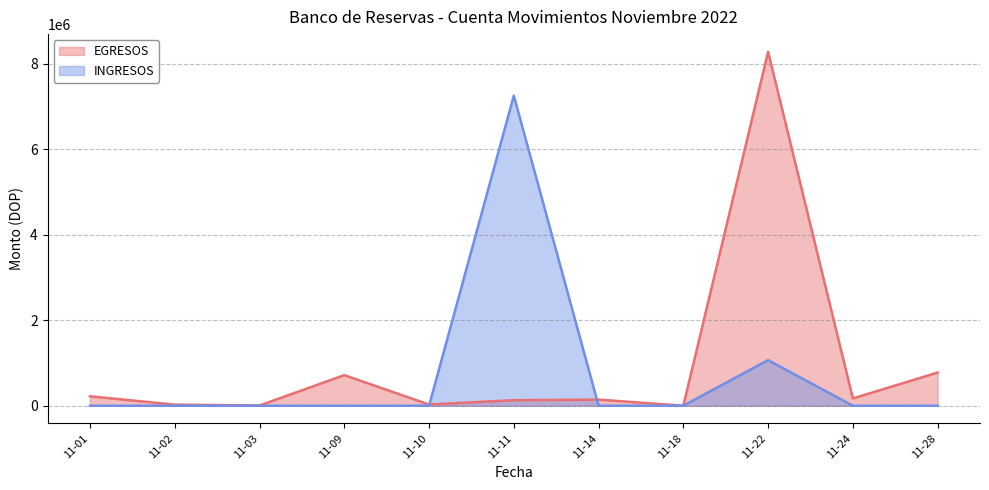

How many interior local peaks does the INGRESOS series have?

2